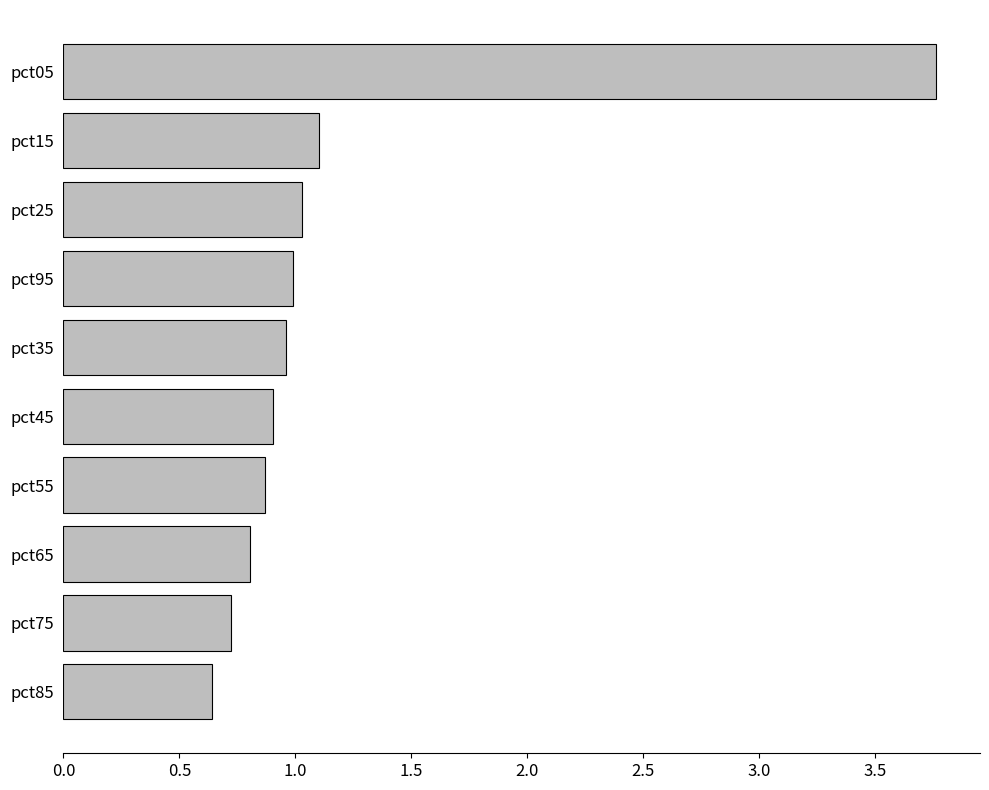

How many distinct data groups are displayed?

1